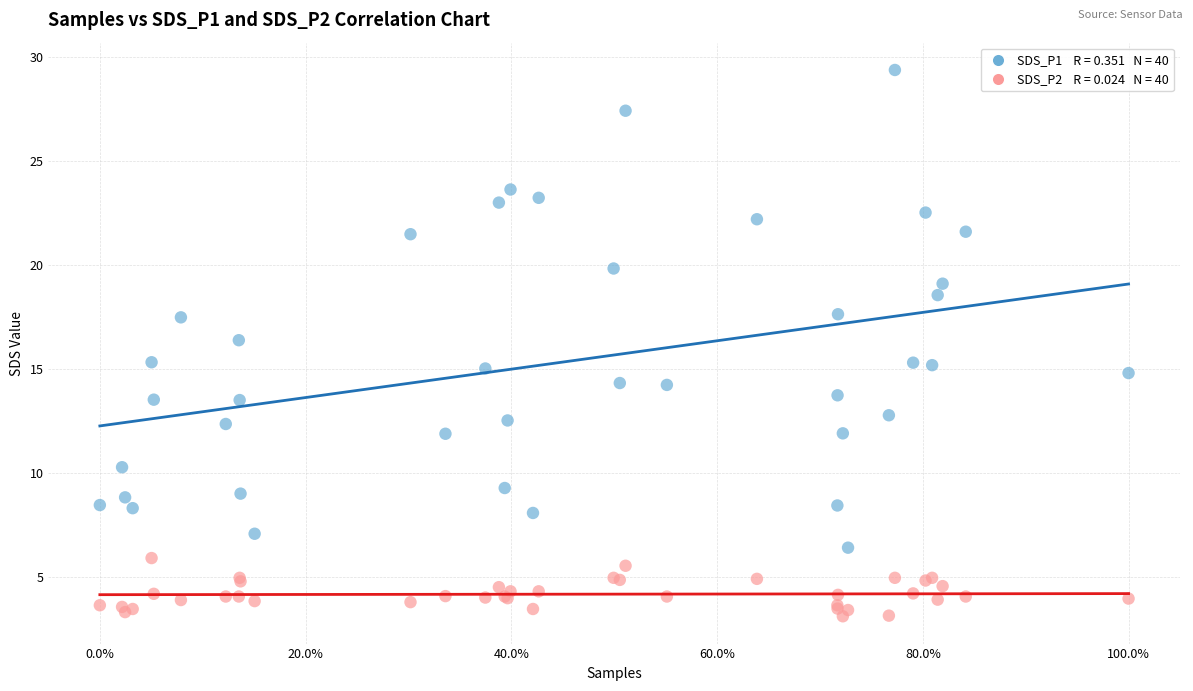

Across all series, what Y value is closest to 16?

16.4